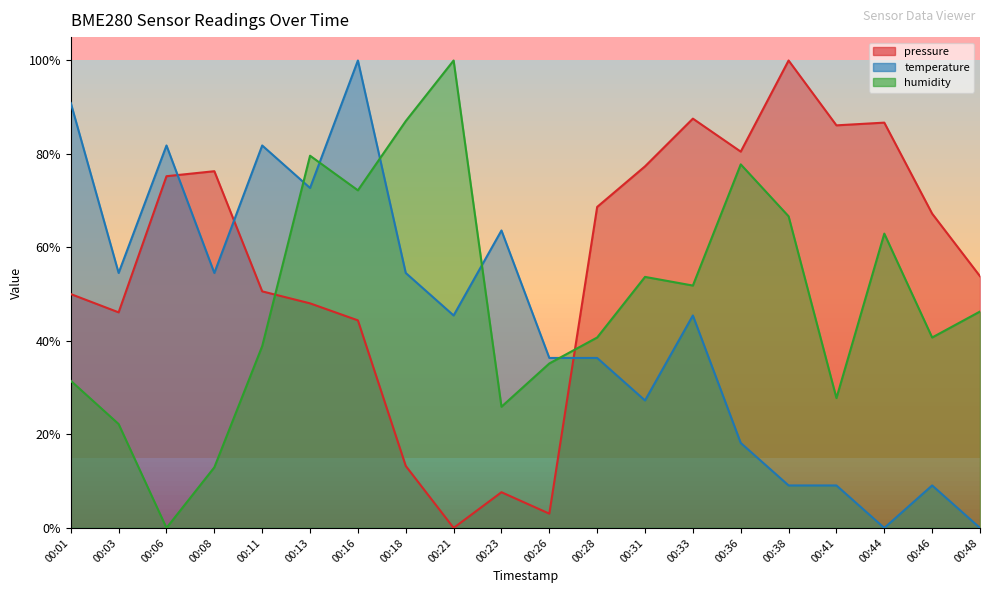

After their last crossing, which series has the higher values: humidity or pressure?

pressure